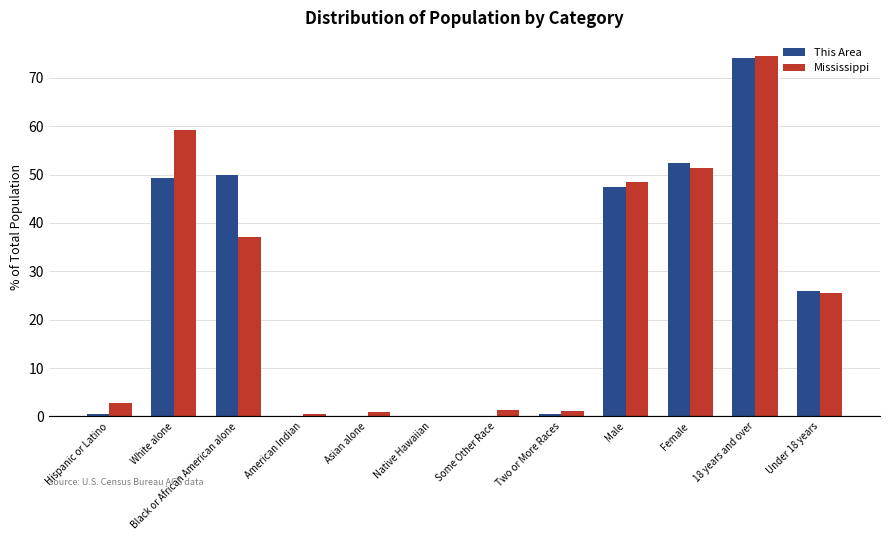

The value of Mississippi at Black or African American alone is 37.0. True or false?

True